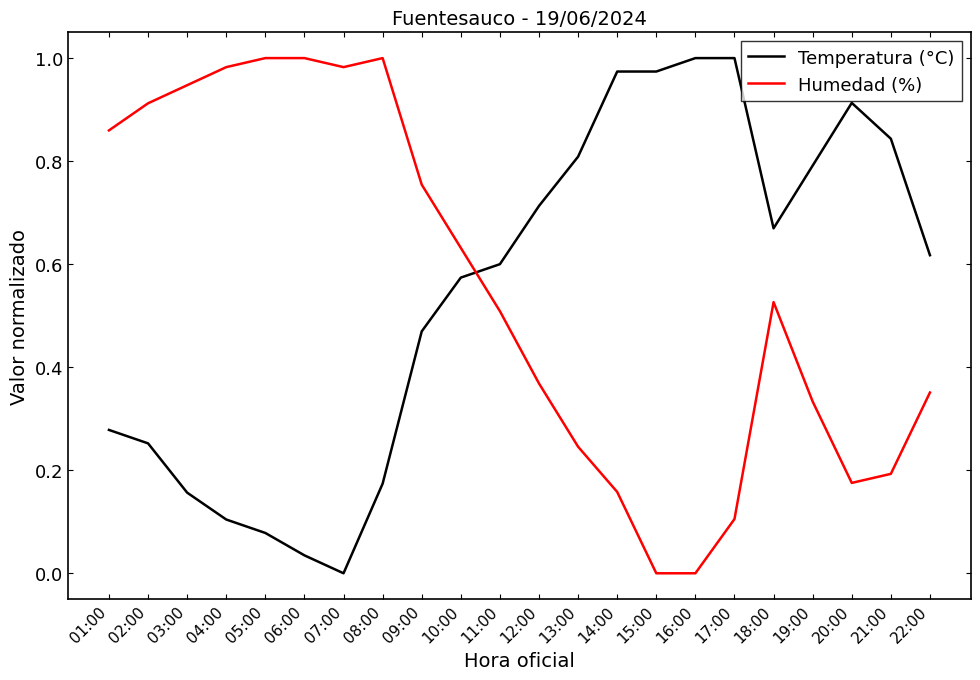

At which category does Temperatura (°C) reach its first local valley?

07:00